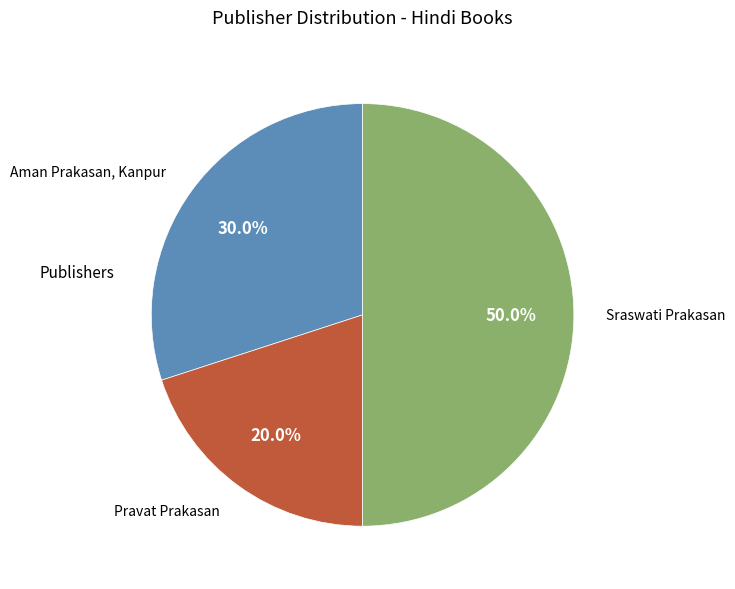

Is Pravat Prakasan the majority of the pie?

No